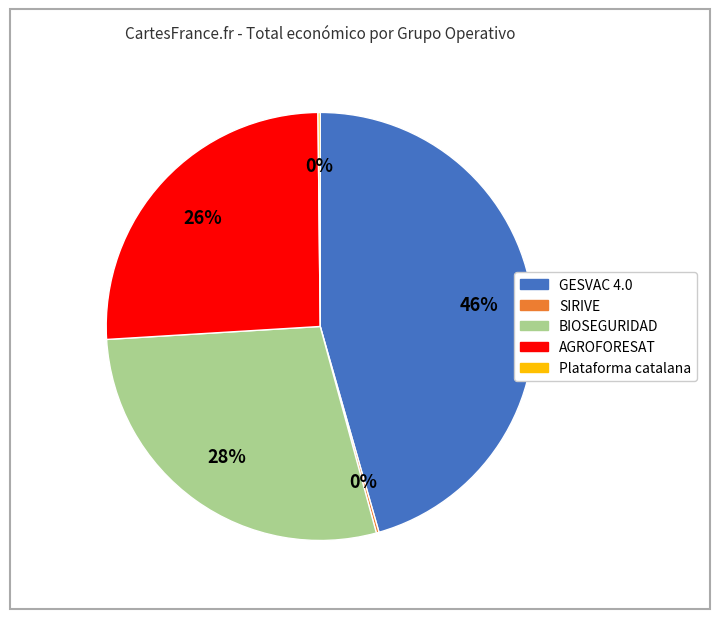

Which has a higher value, BIOSEGURIDAD or GESVAC 4.0?

GESVAC 4.0